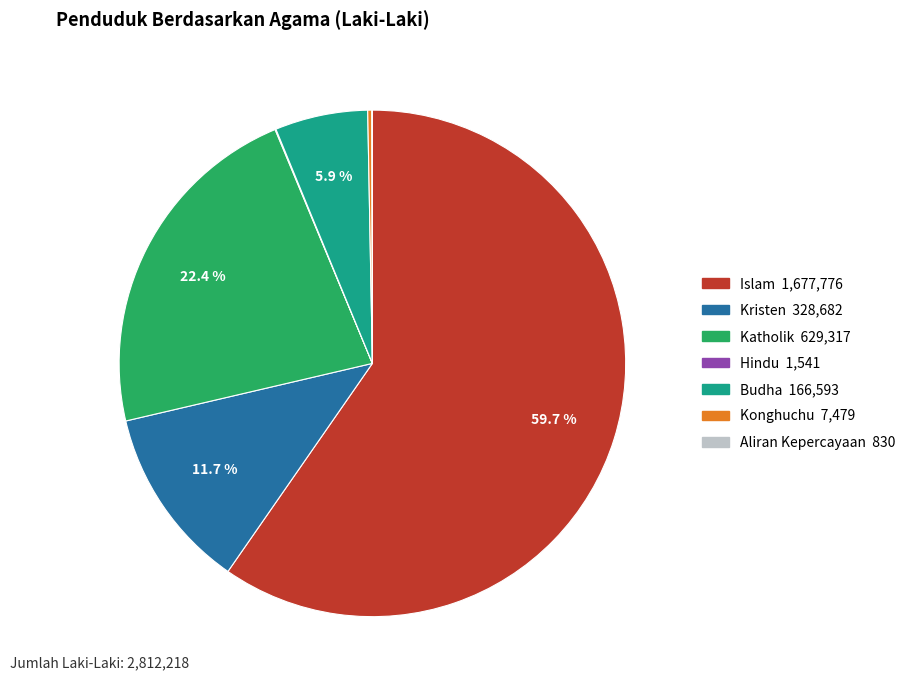

To the nearest percent, what is the difference between the largest and smallest slice percentages?

60%